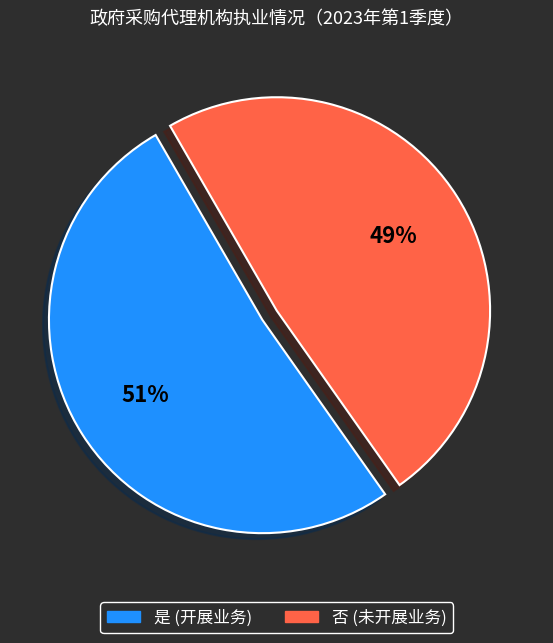

The 是 slice represents 20% of the pie. True or false?

False